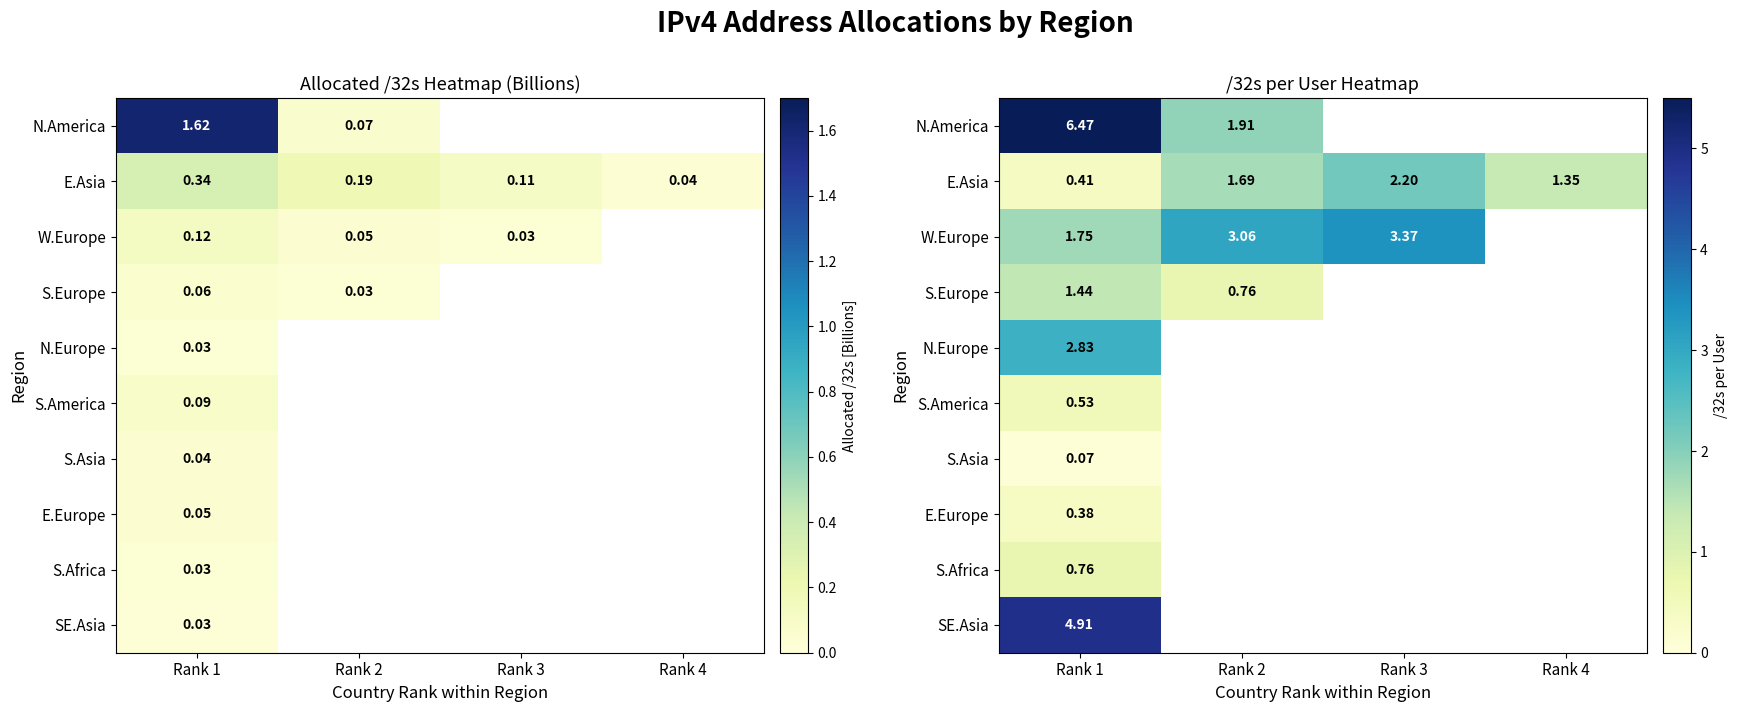

Is it true that W.Europe equals 1.8 at Rank 1?

True